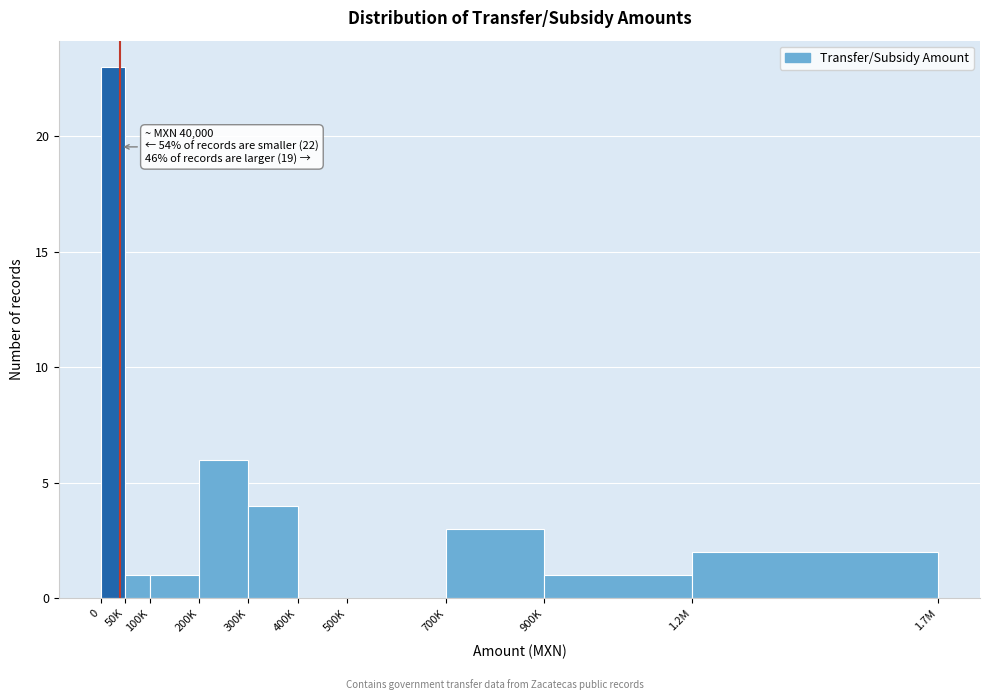

Reading left to right, transcribe all the data shown in this chart.

0=23	50K=1	100K=1	200K=6	300K=4	400K=0	500K=0	700K=3	900K=1	1.2M=2